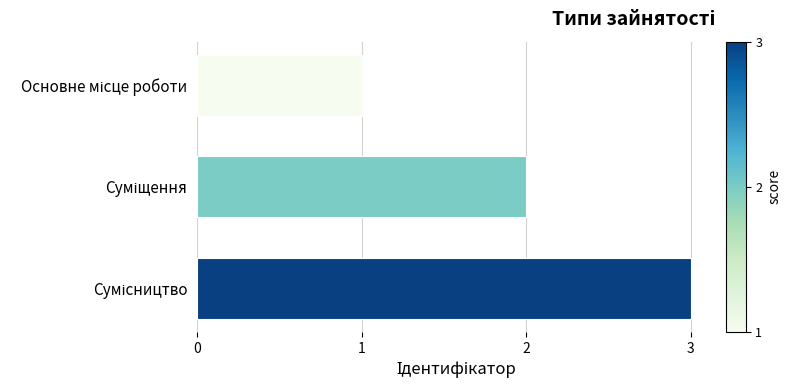

What is the average value?

2